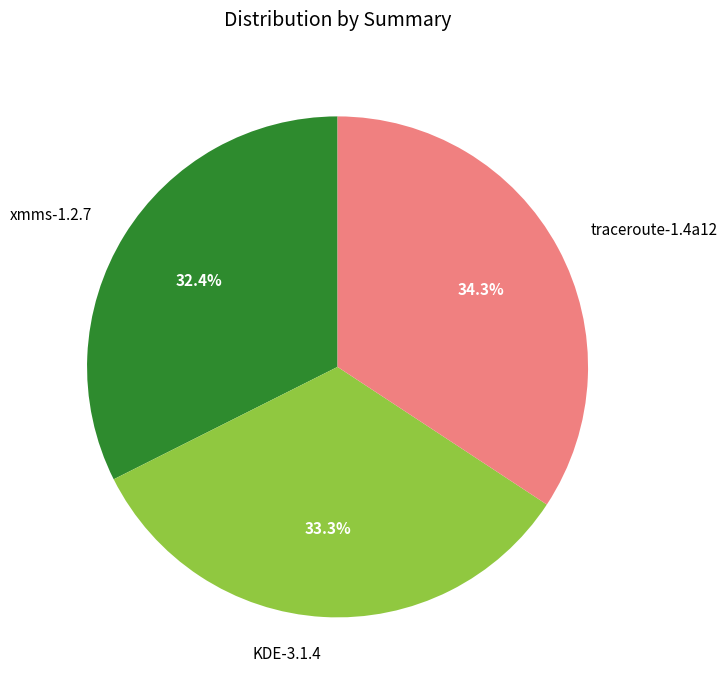

What percentage is the KDE-3.1.4 slice, to the nearest percent?

33%